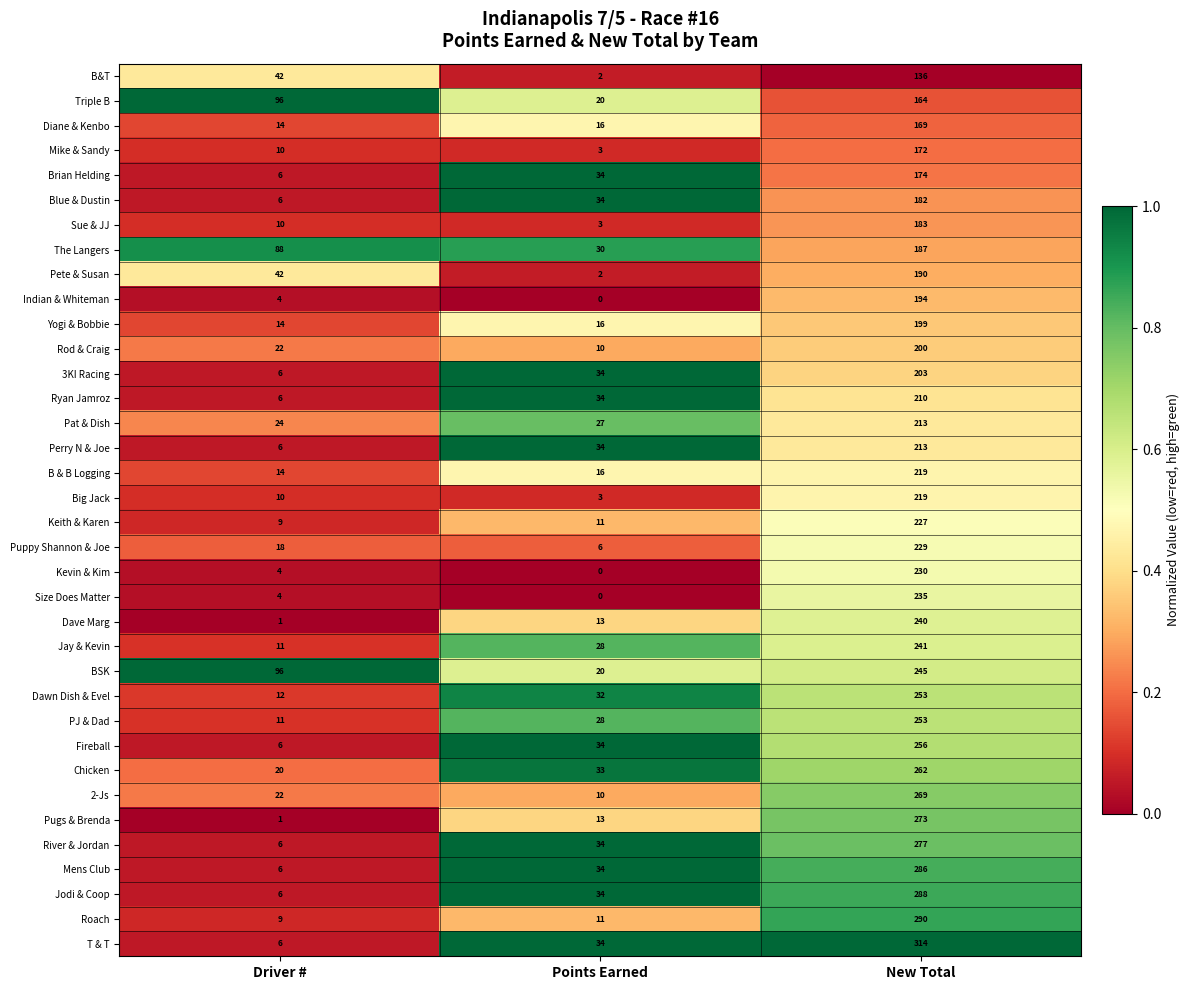

Is it true that T & T equals 14 at Points Earned?

False